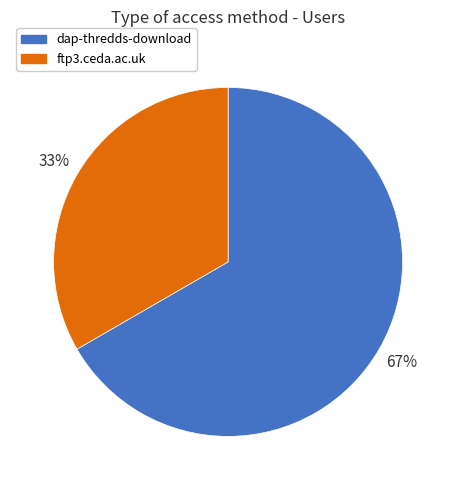

Rank the categories by value from highest to lowest.

dap-thredds-download, ftp3.ceda.ac.uk